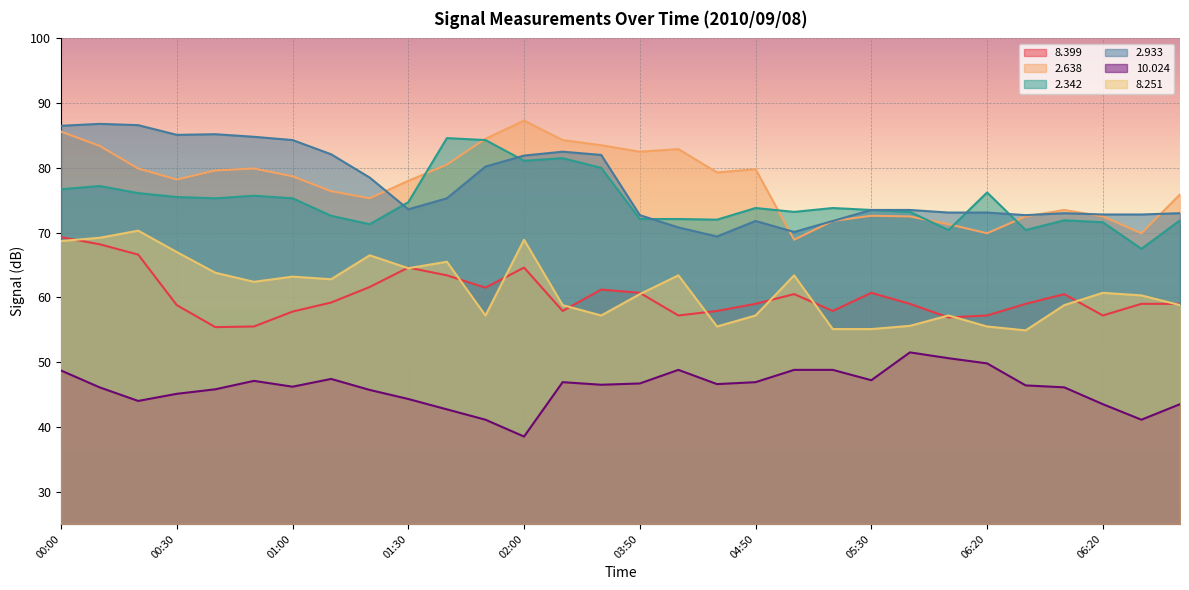

Rank the series at 05:20 from highest to lowest value.

  2.342,   2.638,   2.933,   8.399,   8.251,  10.024